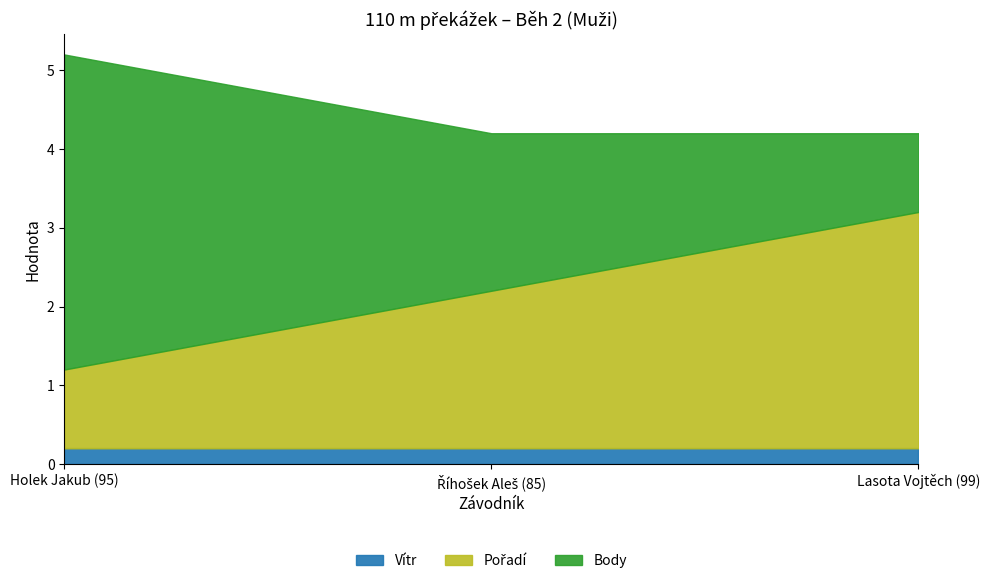

What is the spread (max minus min) of values at Říhošek Aleš (85)?

1.8